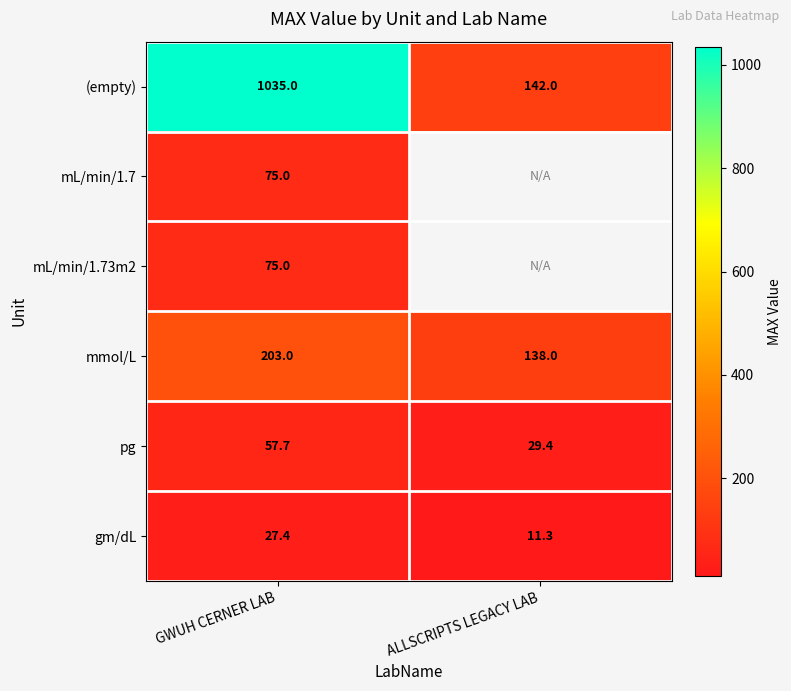

How many values in the (empty) series are below 1035?

1